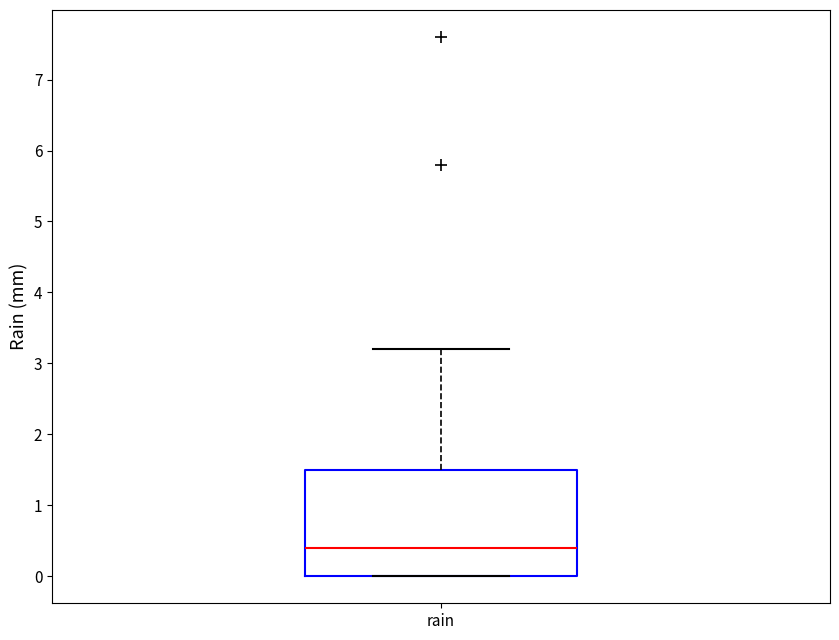

Where does the upper whisker of the box for rain end on the y-axis? The values are not printed on the chart, so give them approximately, as read against the axis.

3.2